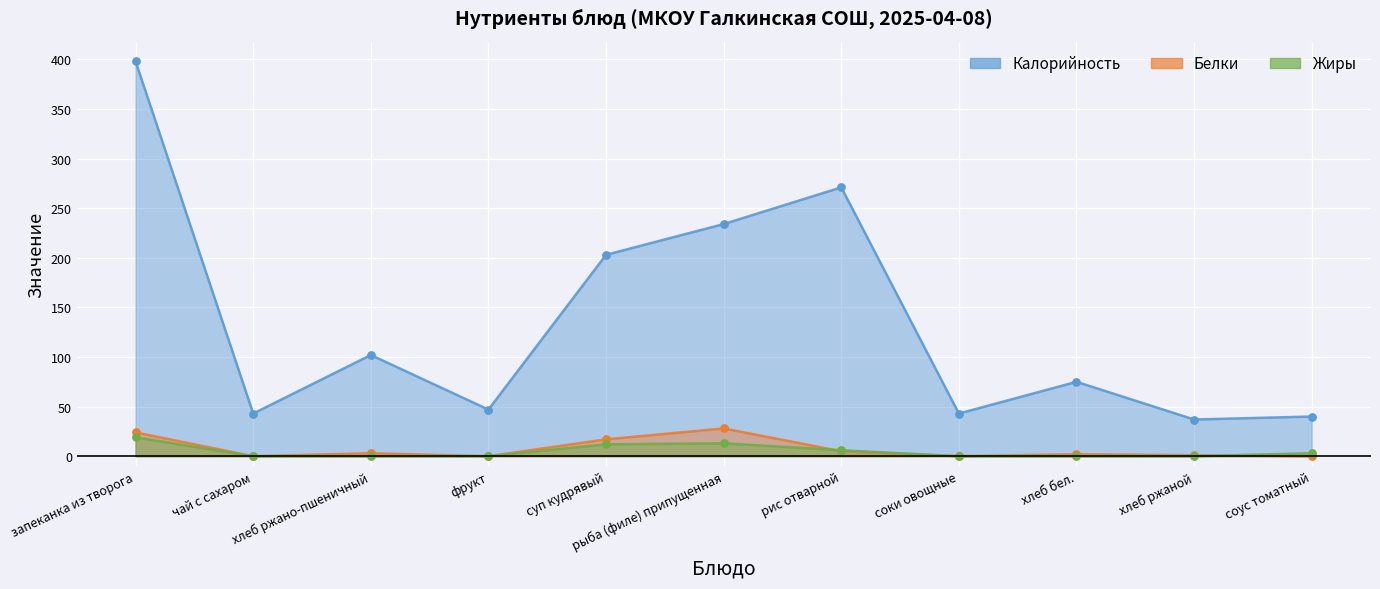

Is the value of Жиры at чай с сахаром greater than the value of Калорийность at запеканка из творога?

No